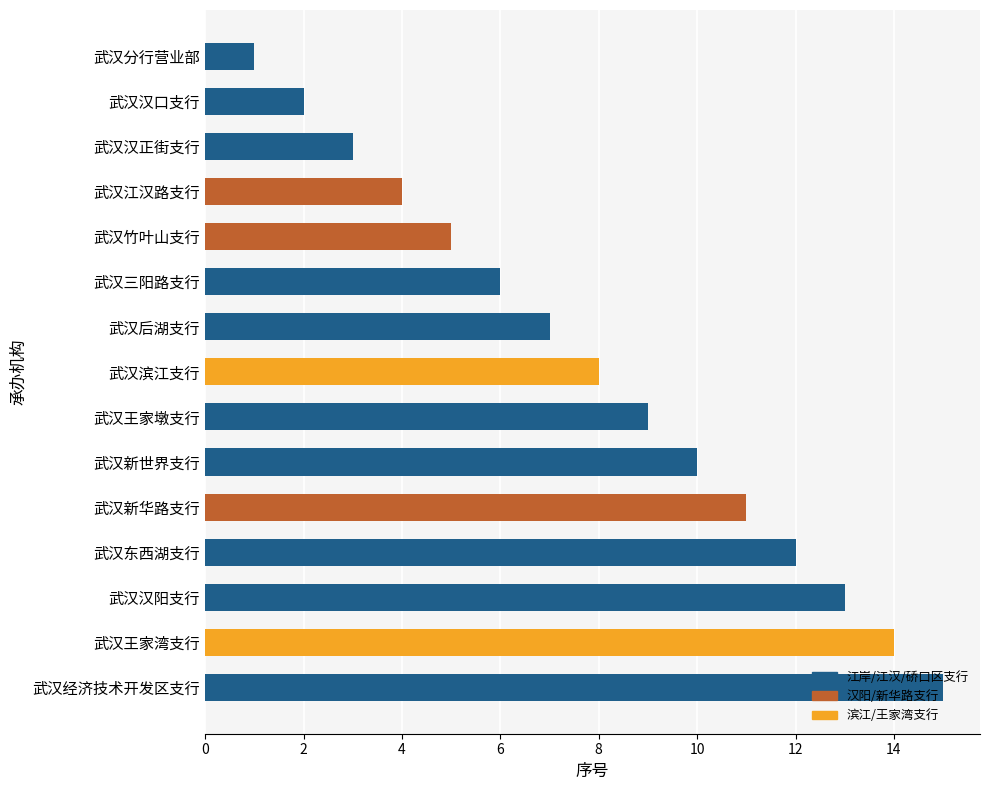

True or false: the data shows 13 at 武汉汉阳支行.

True